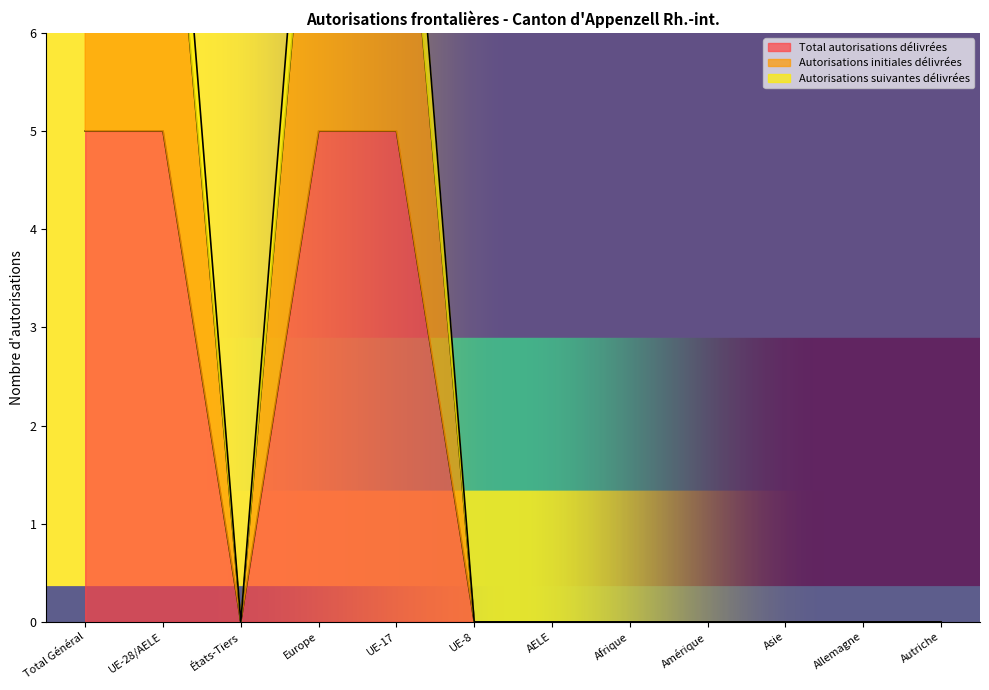

Rank the series at États-Tiers from lowest to highest value.

Total autorisations délivrées, Autorisations initiales délivrées, Autorisations suivantes délivrées